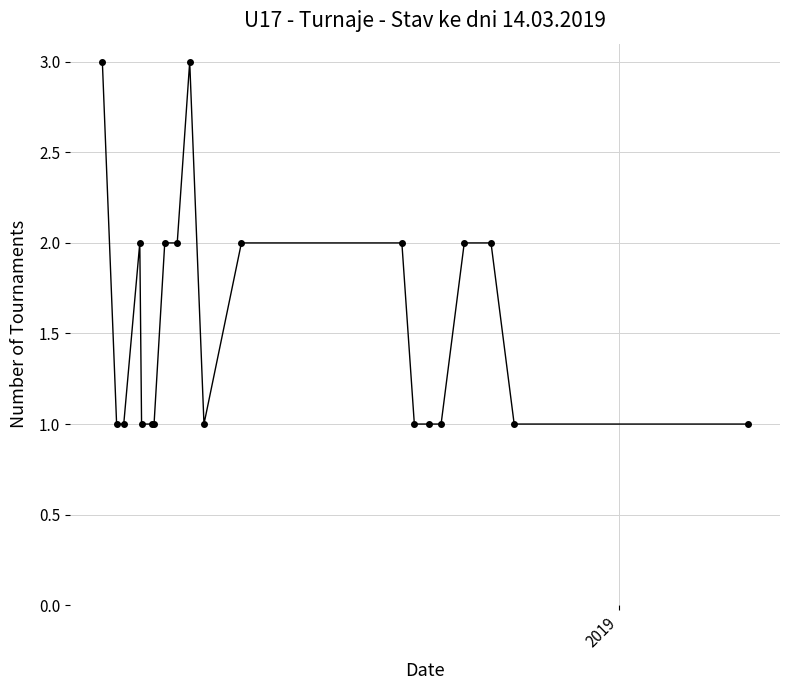

What is the value of the 10th point from the left?

3